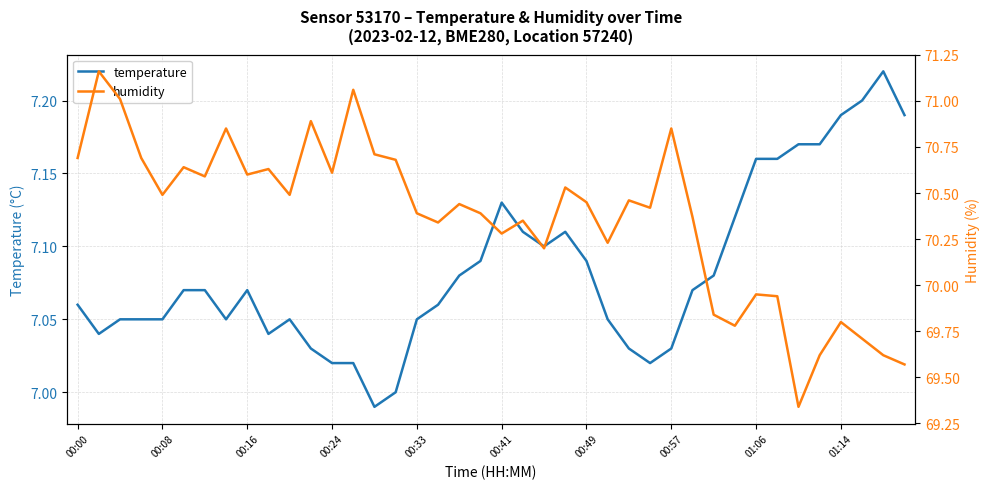

The temperature series shows 4.3 at 01:06. True or false?

False